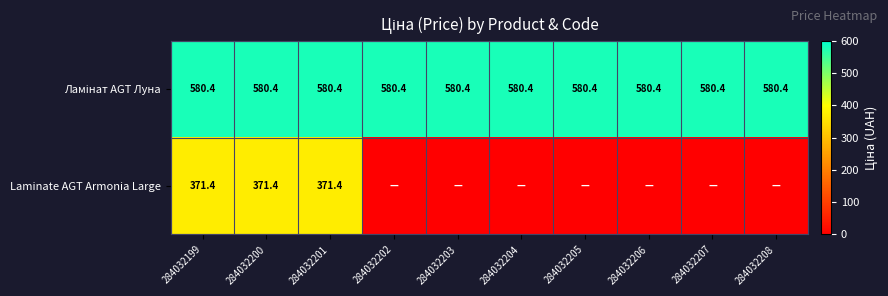

What is the greatest value displayed?

580.4